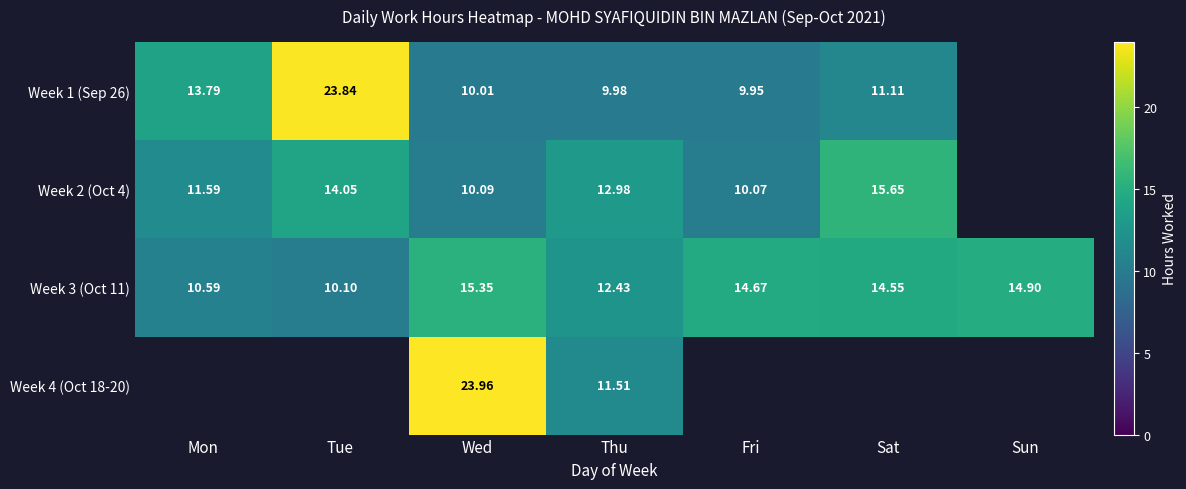

What is the greatest value displayed?

24.0